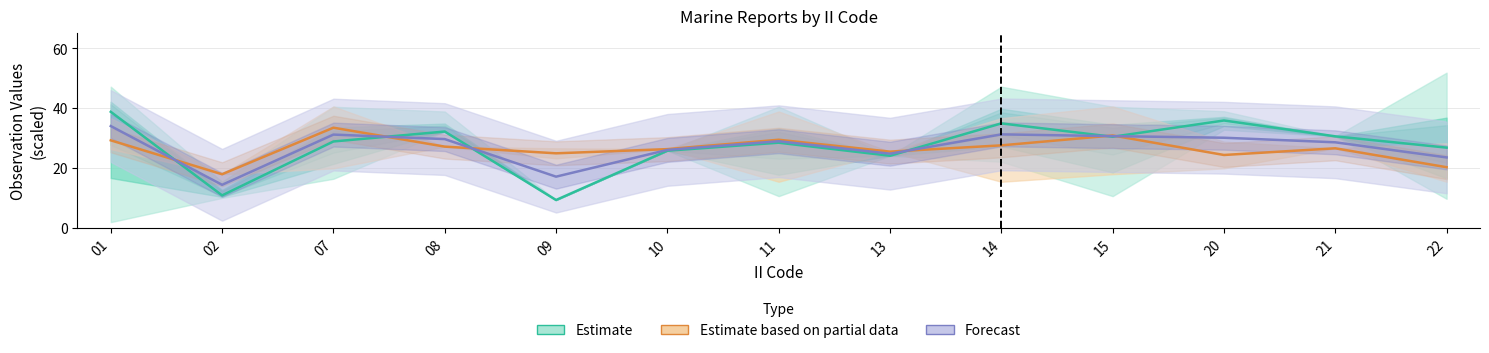

True or false: Forecast has more than 1 points higher than both neighbors.

True